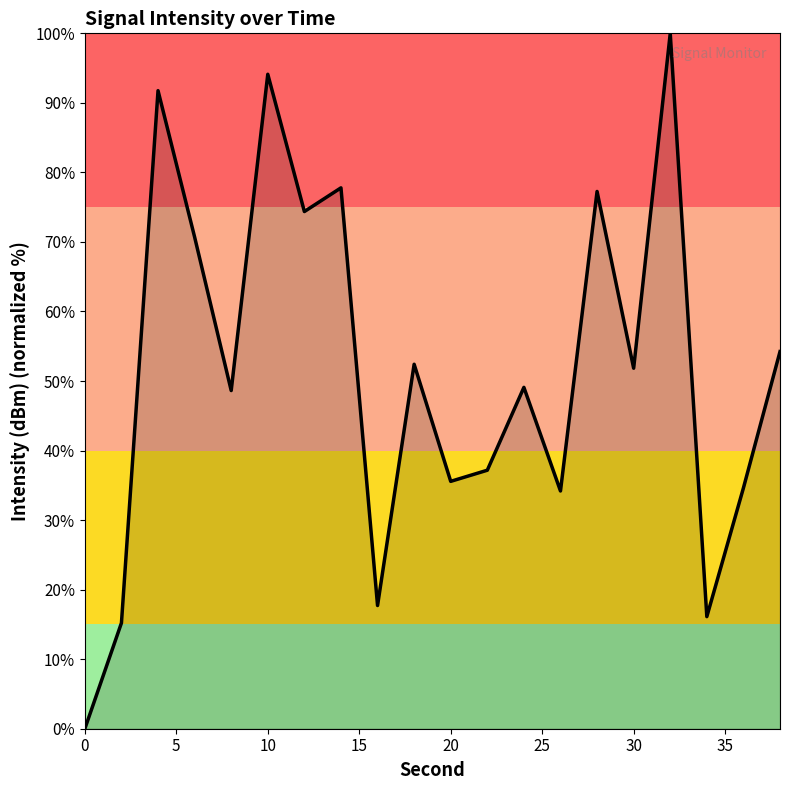

What is the difference between the second highest and minimum values?

94.1